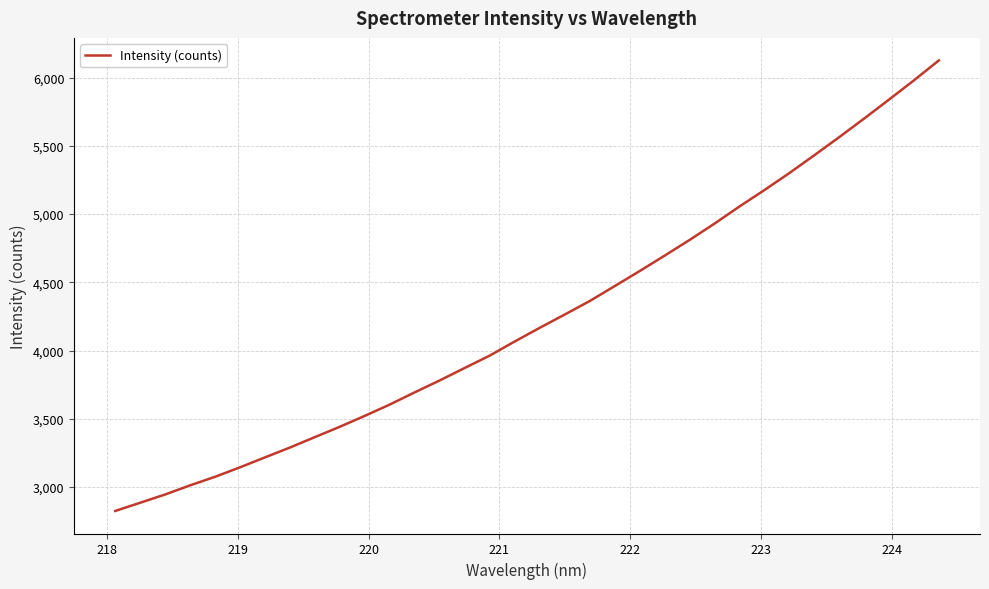

What is the maximum value shown in the chart?

6126.2